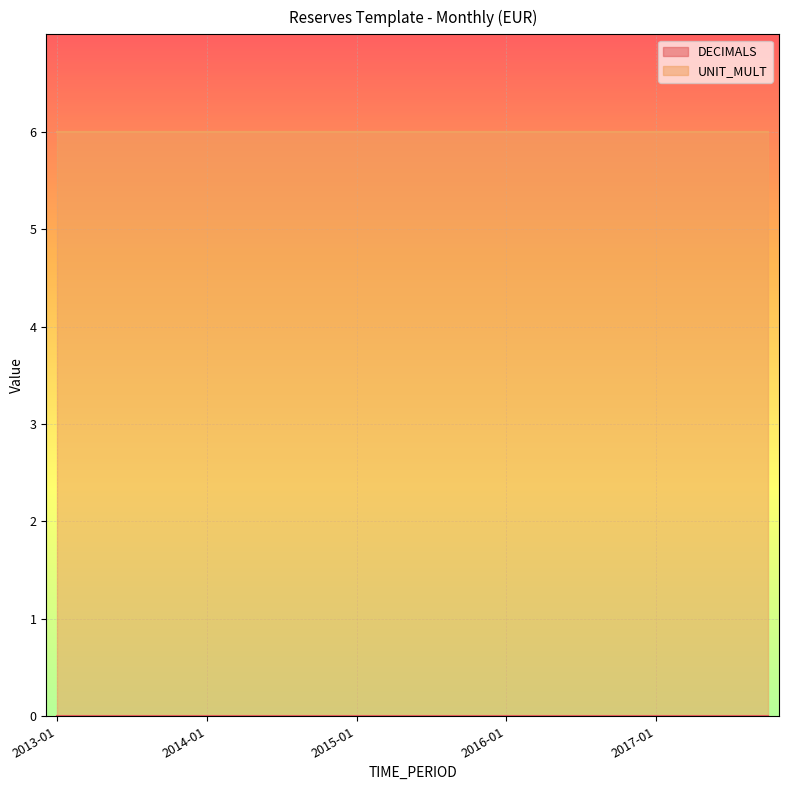

What is the label of the 4th point from the left?

2013-10